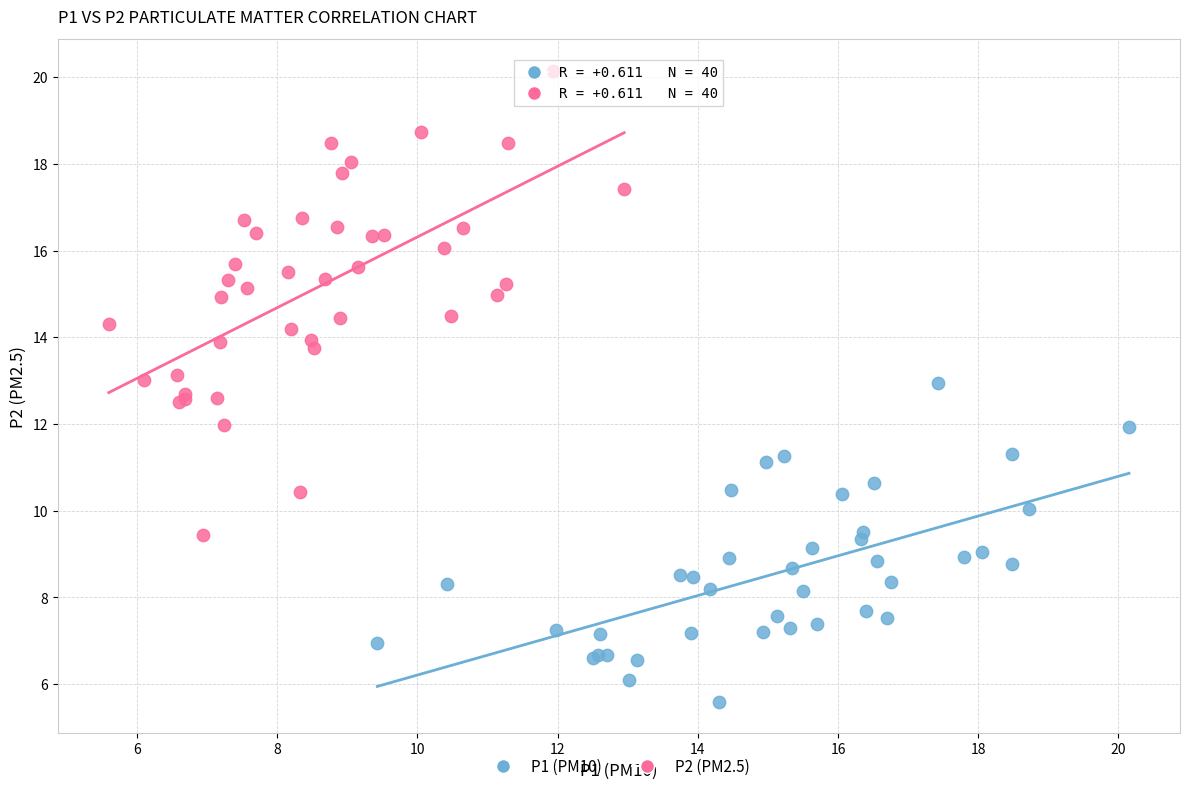

Which series has the widest spread of Y values?

P2 (PM2.5)